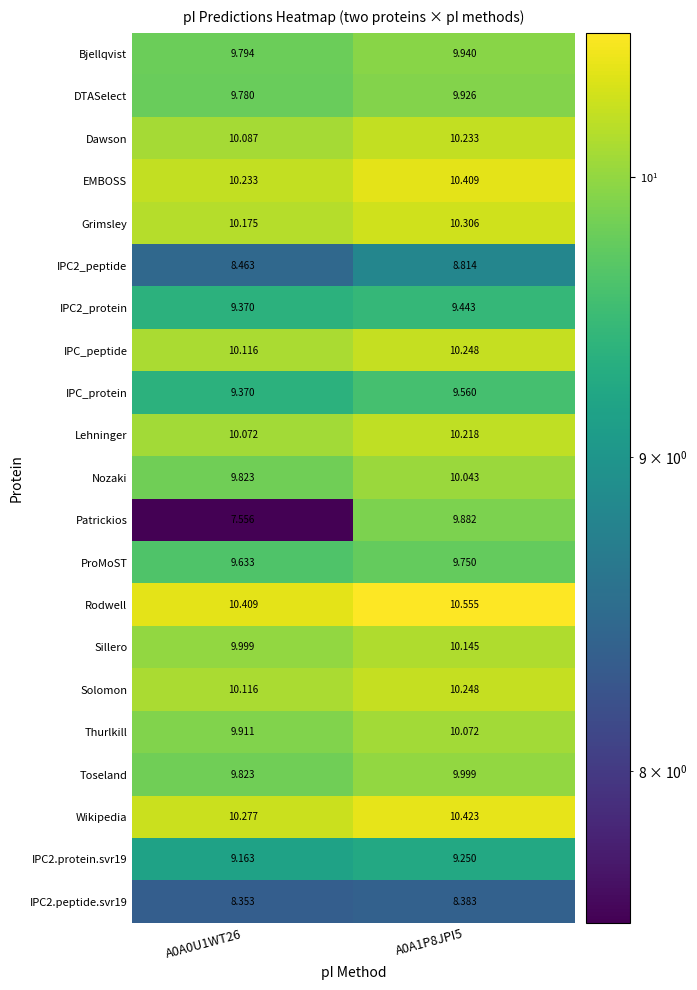

Which series has the widest spread of values?

Patrickios